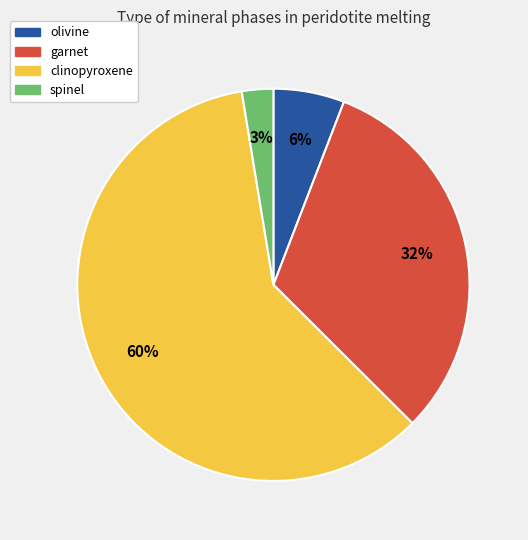

How many segments does this pie chart have?

4